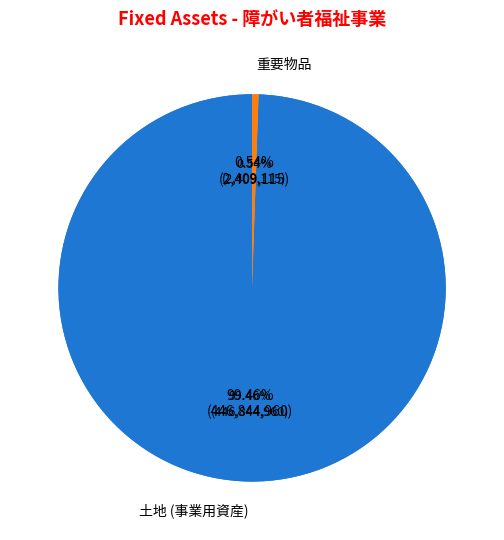

To the nearest percent, what portion does 土地 (事業用資産) represent?

99%